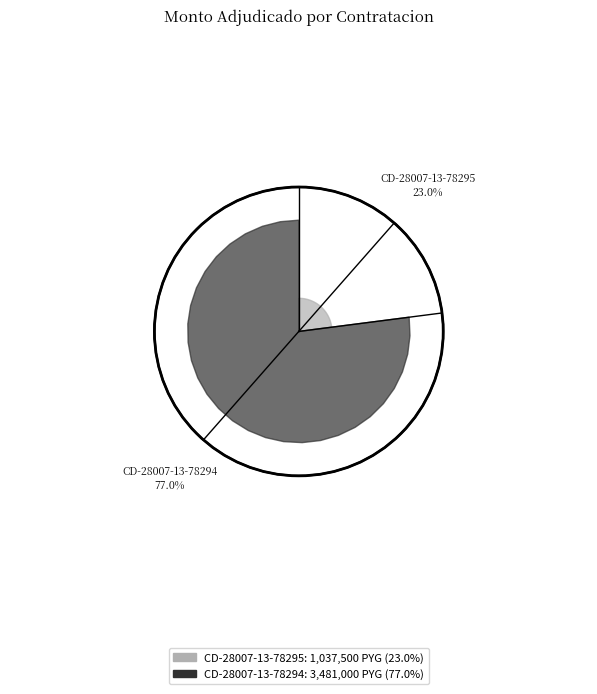

Count the number of slices in the pie.

2